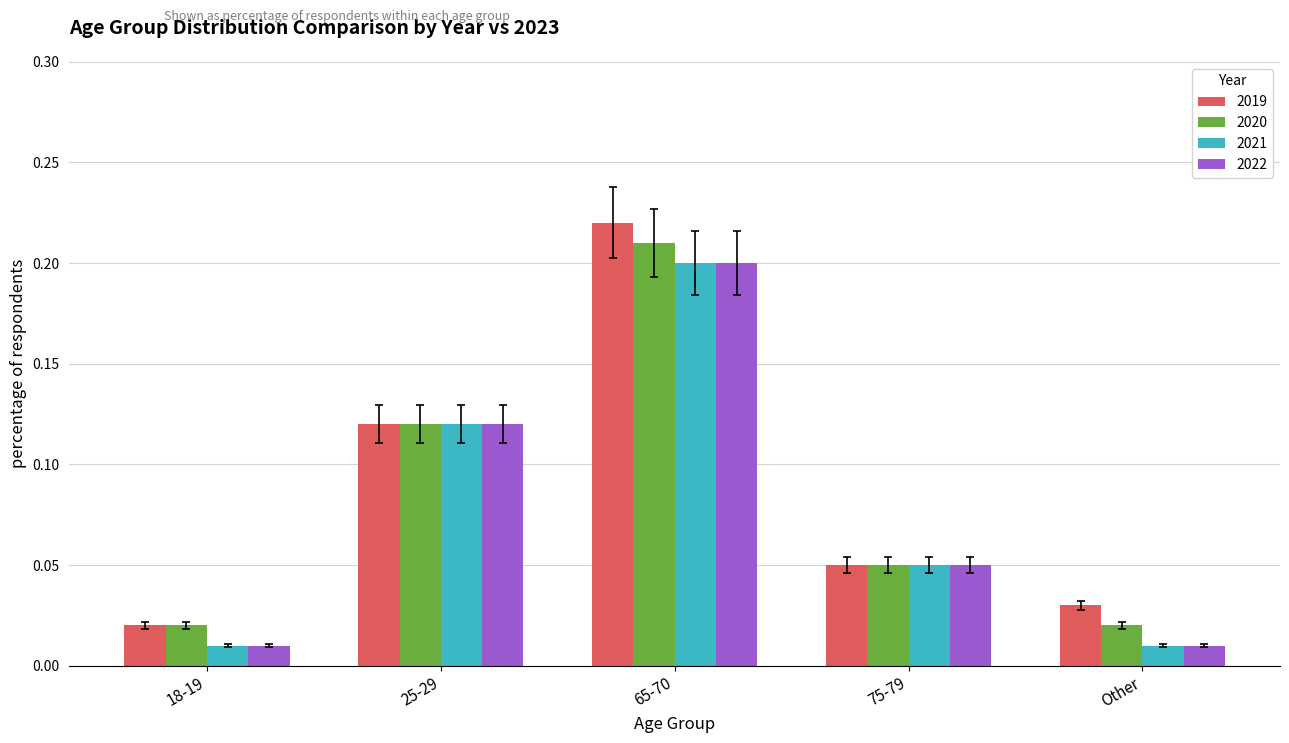

How many groups of bars are there?

5